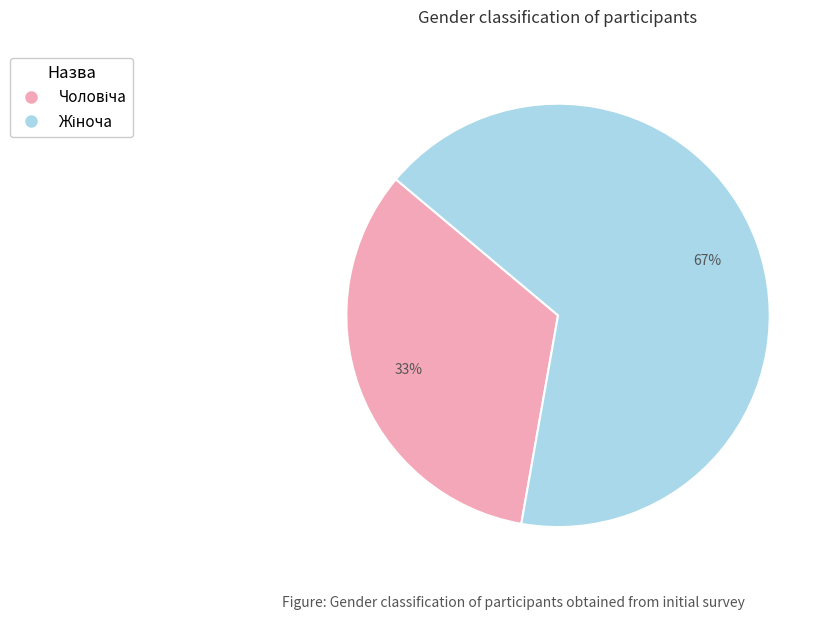

Does any single category account for the majority?

Yes